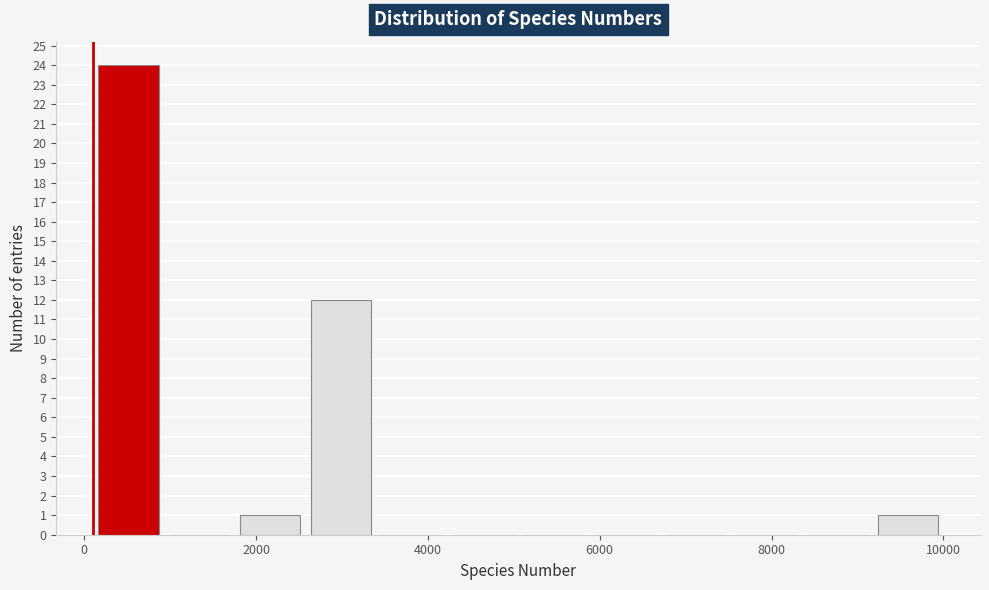

Reading left to right, transcribe this chart: for each bar, give the range it covers on the x-axis and its height. Neither the bar edges nor the heights are printed on the chart, so give them approximately, as read against the axes.

200 to 1000: 24
1000 to 1800: 0
1800 to 2600: 1
2600 to 3400: 12
3400 to 4200: 0
4200 to 5000: 0
5000 to 5800: 0
5800 to 6800: 0
6800 to 7600: 0
7600 to 8400: 0
8400 to 9200: 0
9200 to 10000: 1